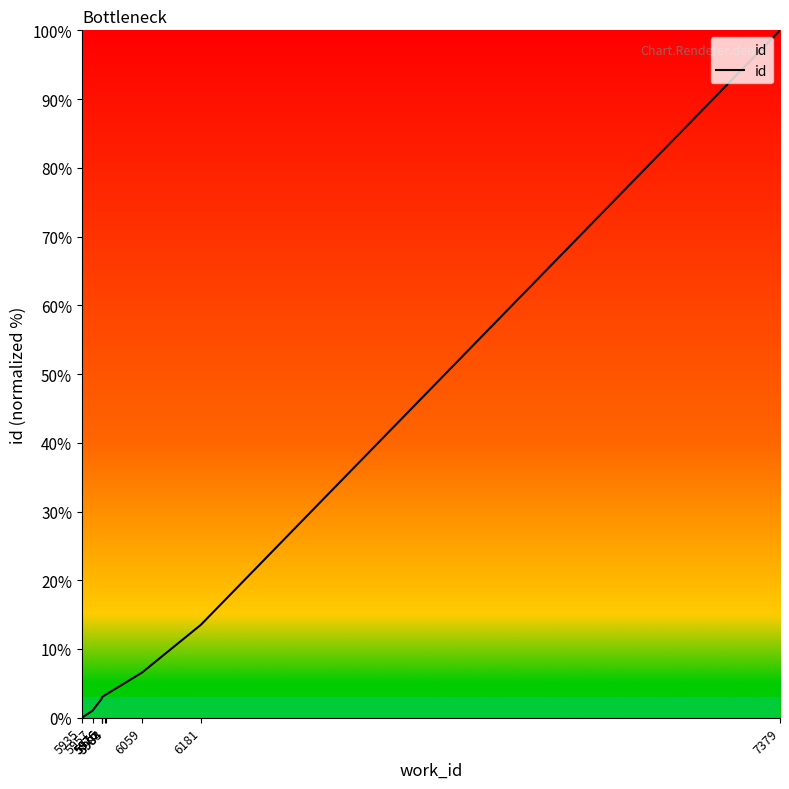

Rank the categories by value from highest to lowest.

7379, 6181, 6059, 5984, 5983, 5976, 5976, 5976, 5957, 5935